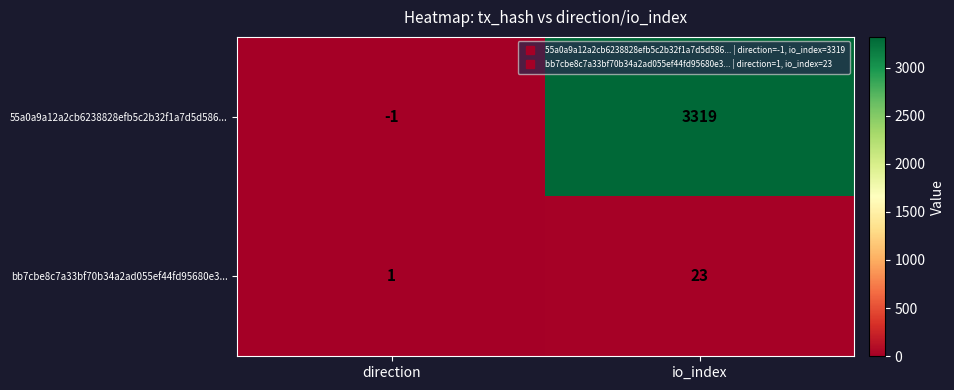

The value of bb7cbe8c7a33bf70b34a2ad055ef44fd95680e3... at direction is 1. True or false?

True